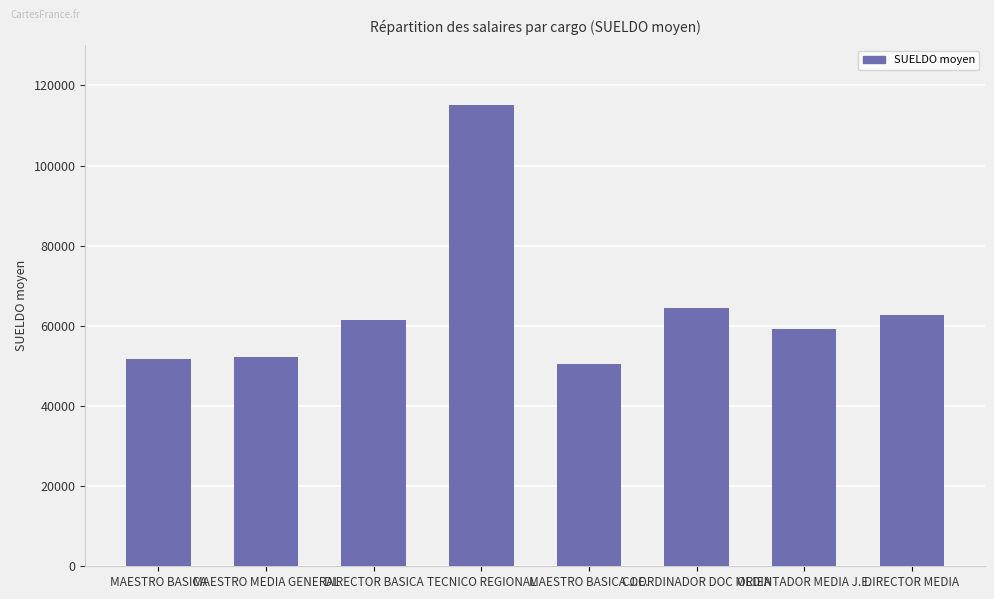

What is the label of the 5th bar from the right?

TECNICO REGIONAL